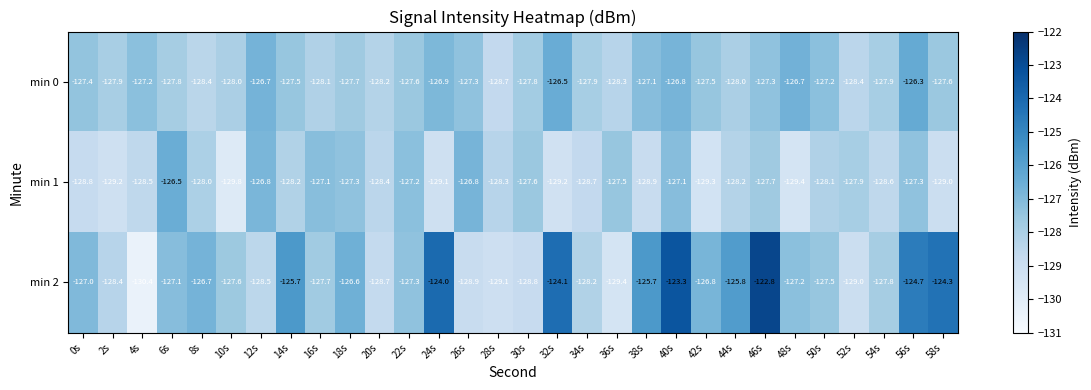

What is the difference between the maximum and minimum values in the min 0 series?

2.4